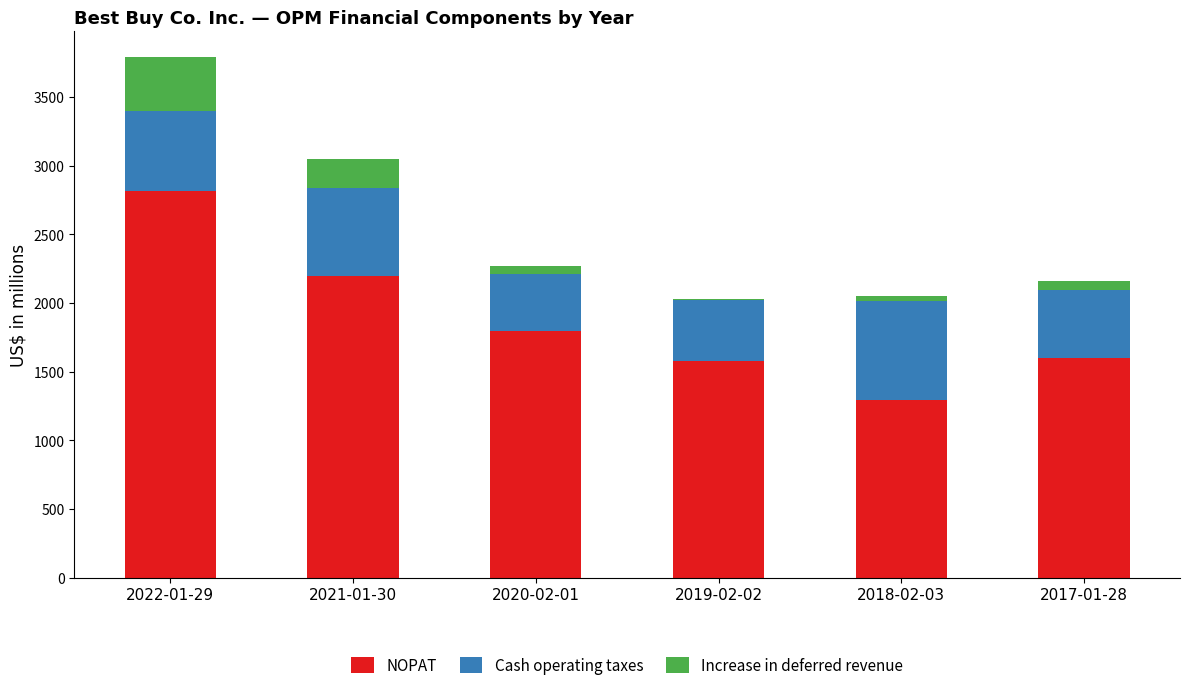

At 2021-01-30, list the series in order from largest to smallest.

NOPAT, Cash operating taxes, Increase in deferred revenue